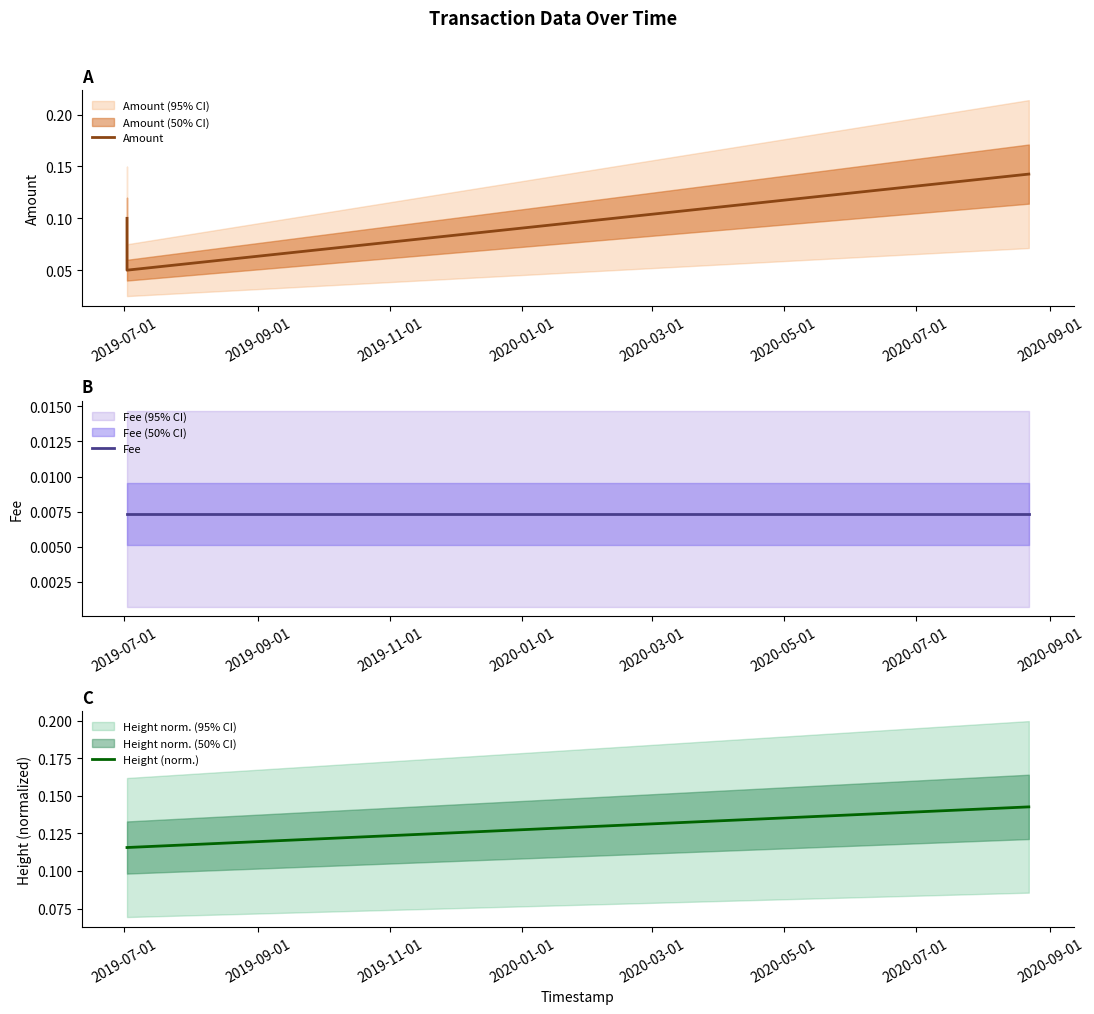

Count the Amount values in the range 0 to 1.

3